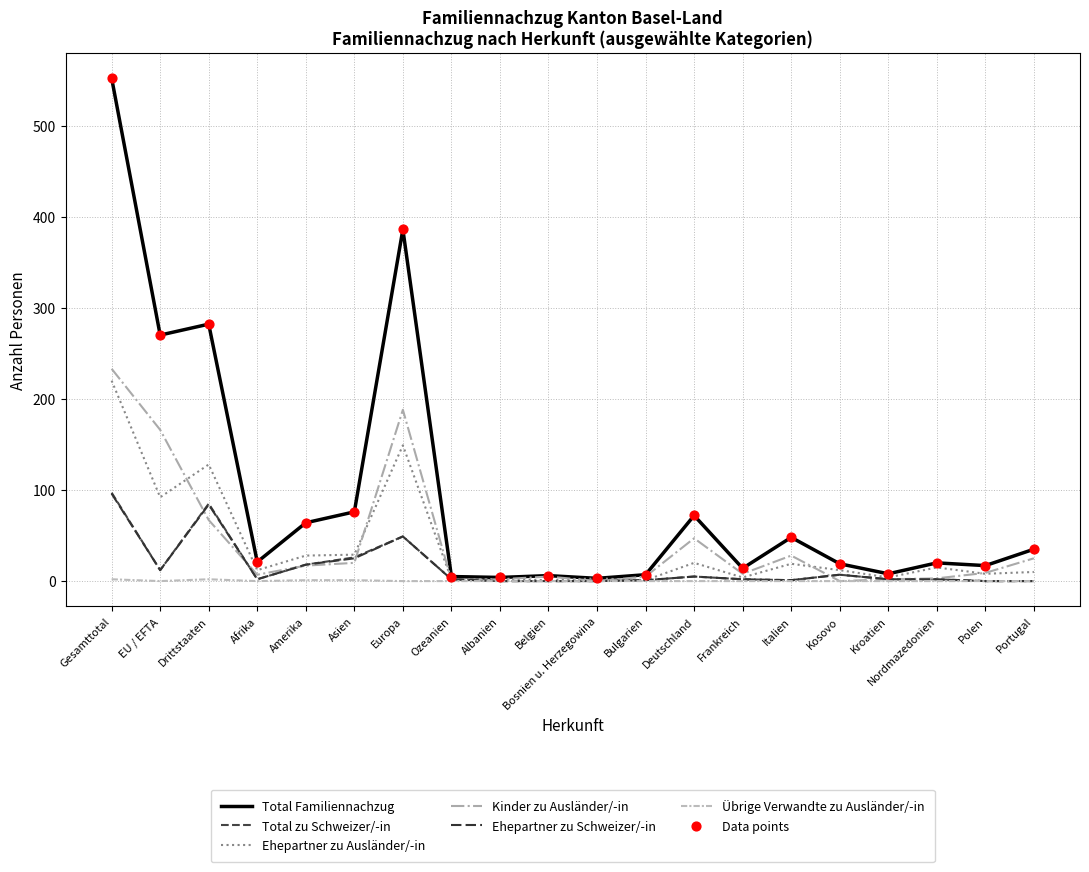

How many lines are shown in the chart?

6